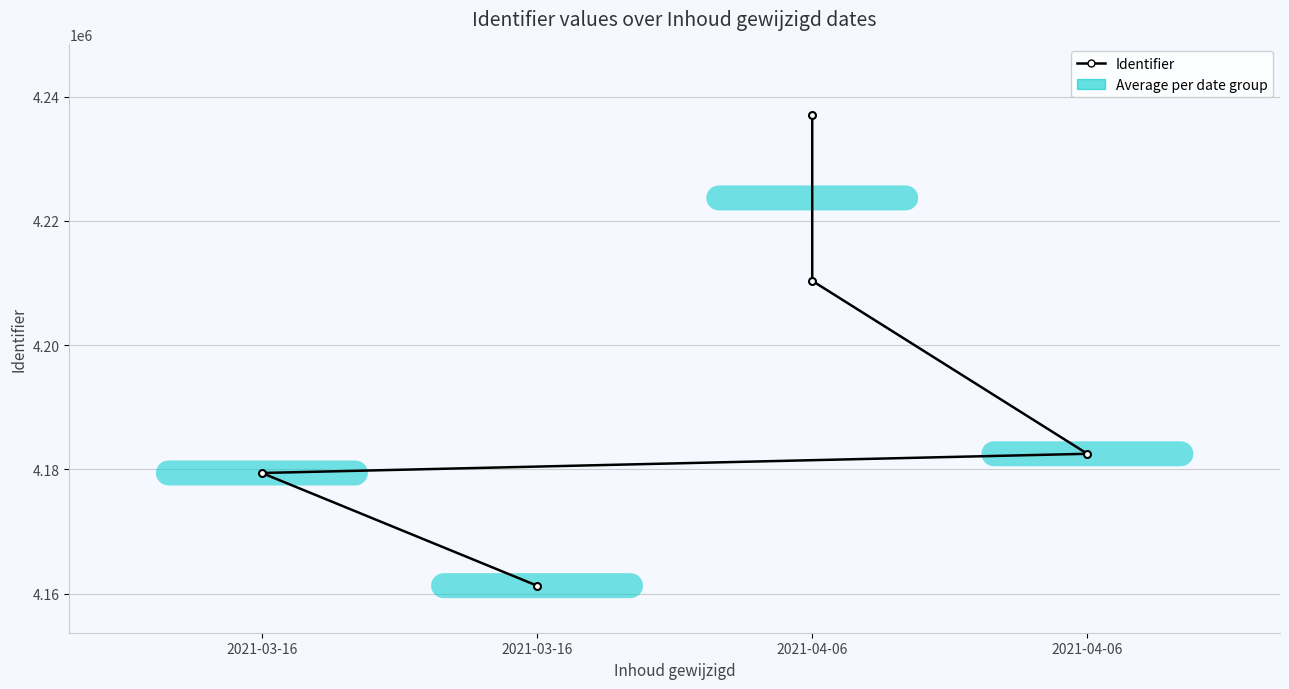

What is the label of the 1st point from the left?

2021-03-16